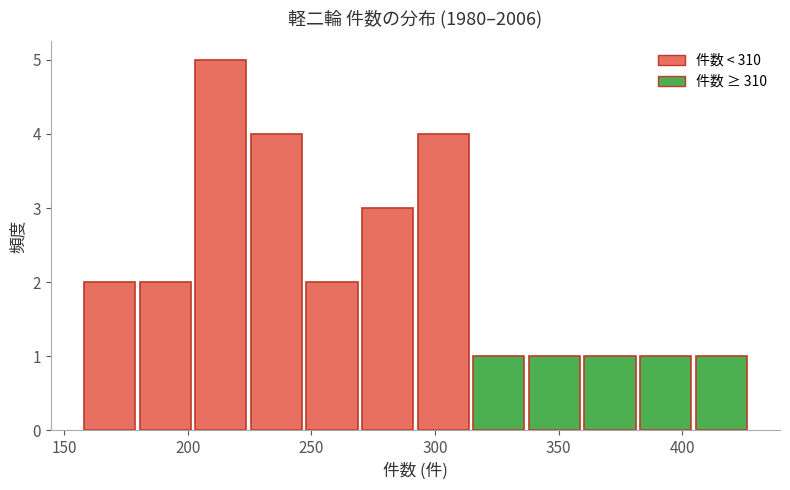

Reading left to right, transcribe this chart: for each bar, give the range it covers on the x-axis and its height. Neither the bar edges nor the heights are printed on the chart, so give them approximately, as read against the axes.

158.0 to 180.5: 2
180.5 to 203.0: 2
203.0 to 225.5: 5
225.5 to 248.0: 4
248.0 to 270.5: 2
270.5 to 293.0: 3
293.0 to 315.5: 4
315.5 to 338.0: 1
338.0 to 360.5: 1
360.5 to 383.0: 1
383.0 to 405.5: 1
405.5 to 428.0: 1